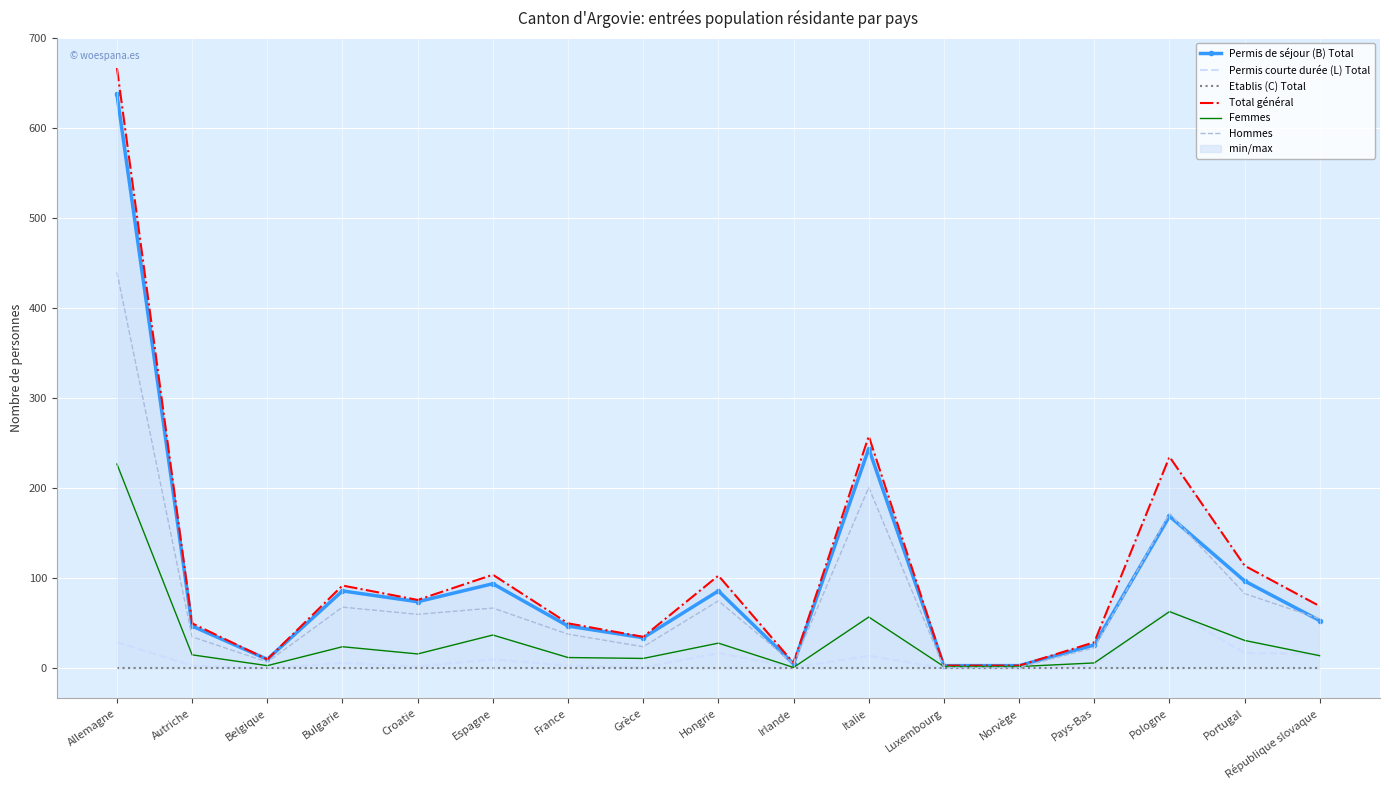

At which category does the chart reach its peak across all series?

Allemagne